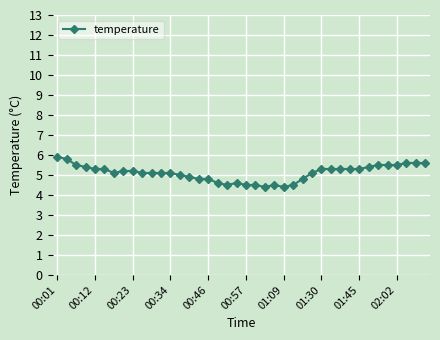

What is the minimum value shown in the chart?

4.4